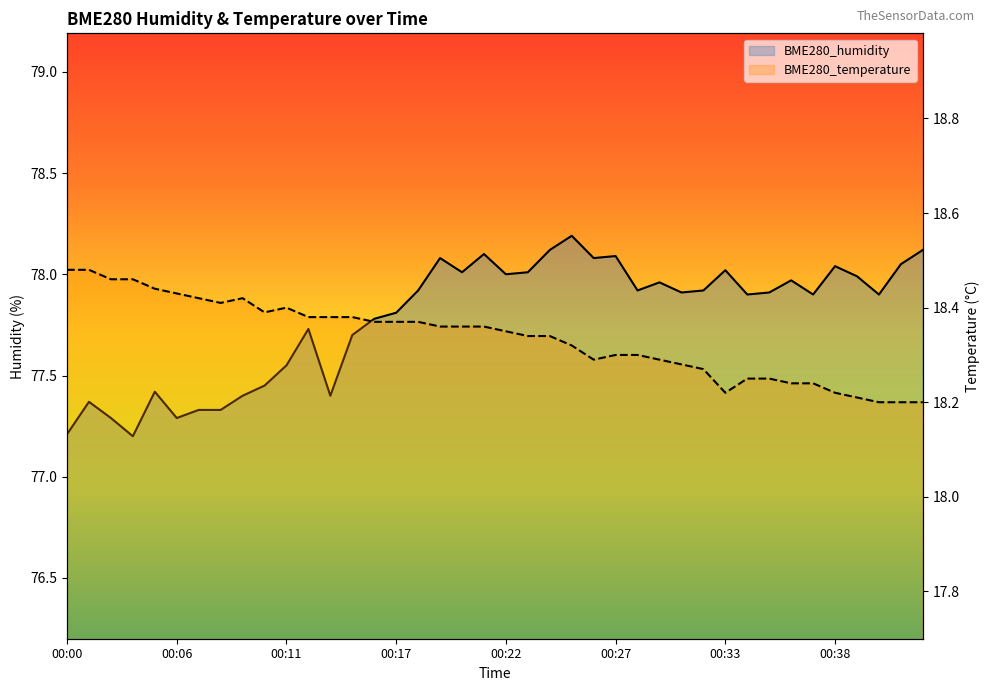

Which category has the highest value in the BME280_humidity series?

00:25